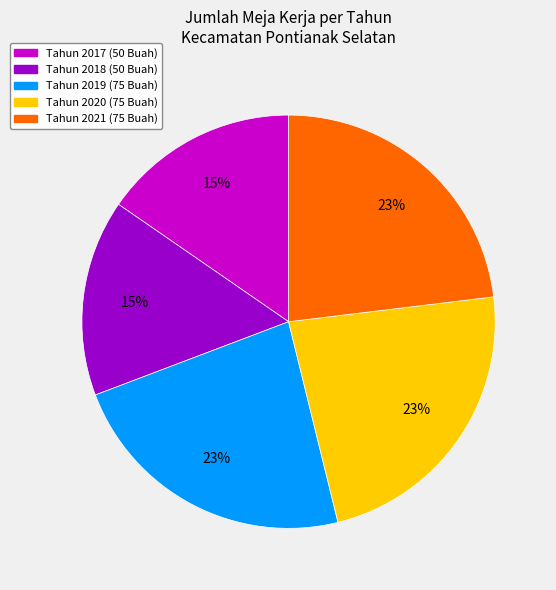

To the nearest percent, what is the average slice percentage?

20%